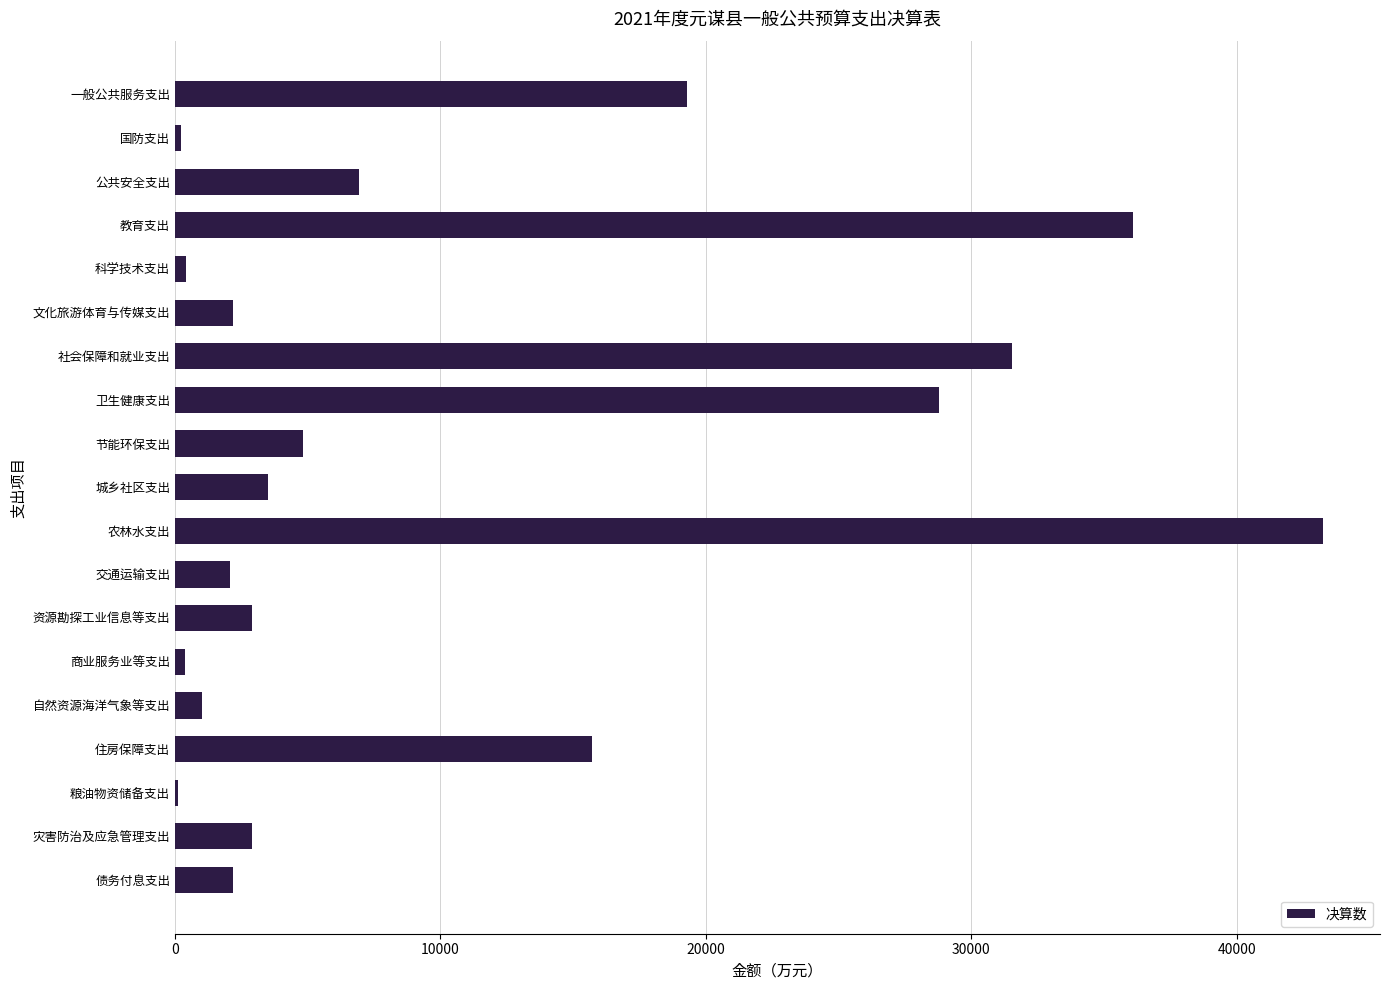

What is the sum of all values?

204228